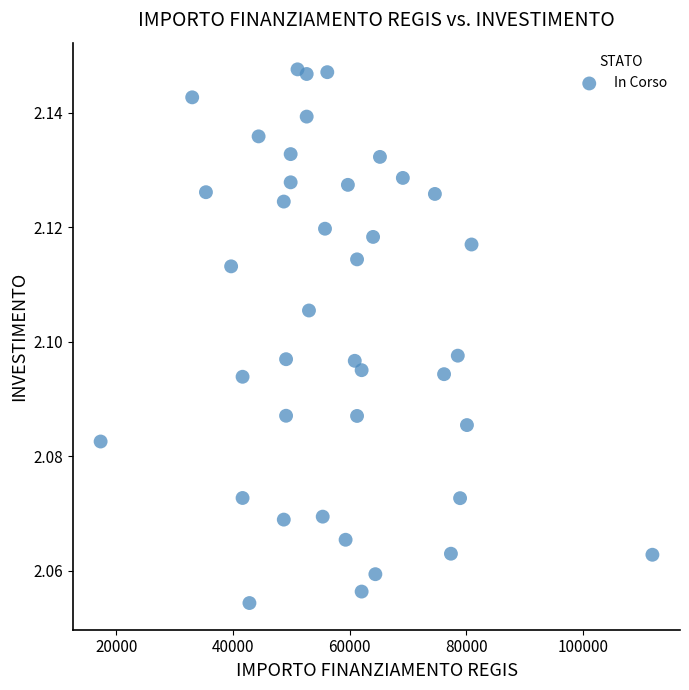

What is the range of X values (max minus min)?

94665.7